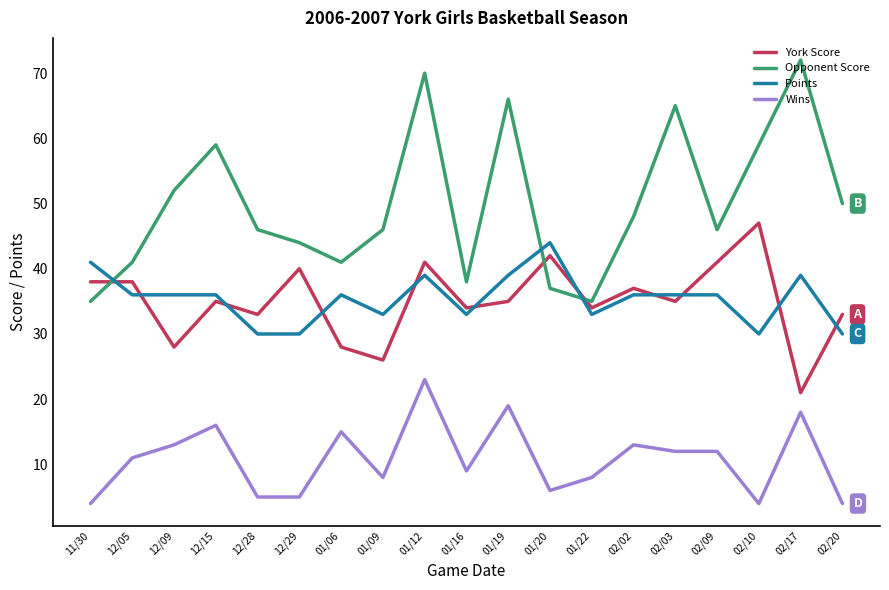

Where is Opponent Score nearest to the value 53?

12/09